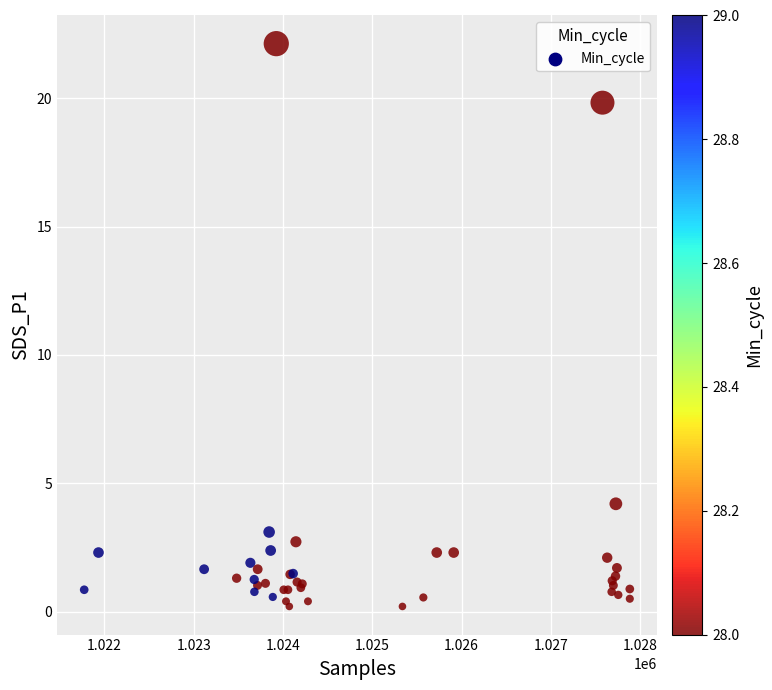

What Y value in the scatter plot is closest to 11?

4.2